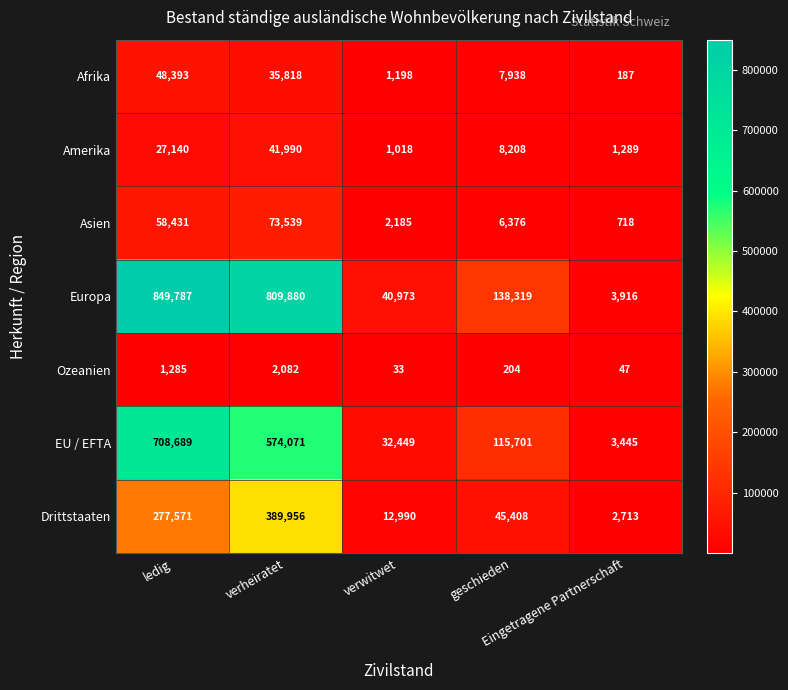

Which series has the largest range (max minus min)?

Europa